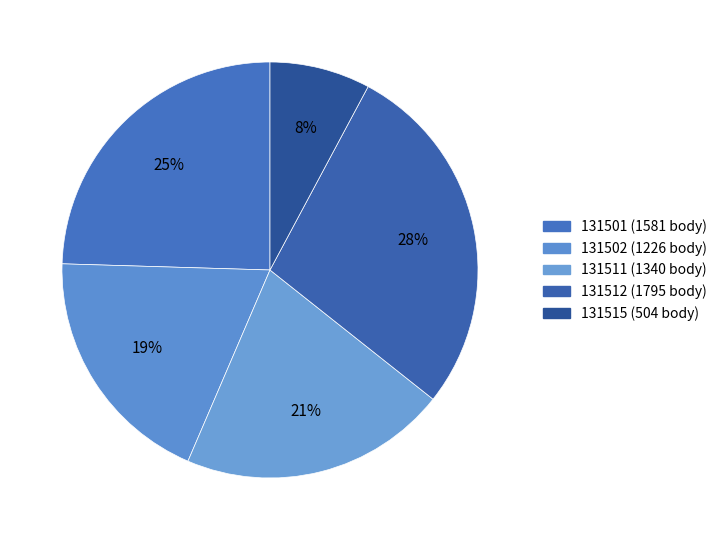

To the nearest percent, what is the average slice percentage?

20%